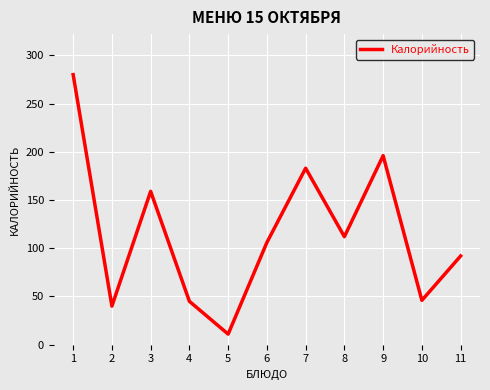

What is the change in value from 9 to 10?

-150